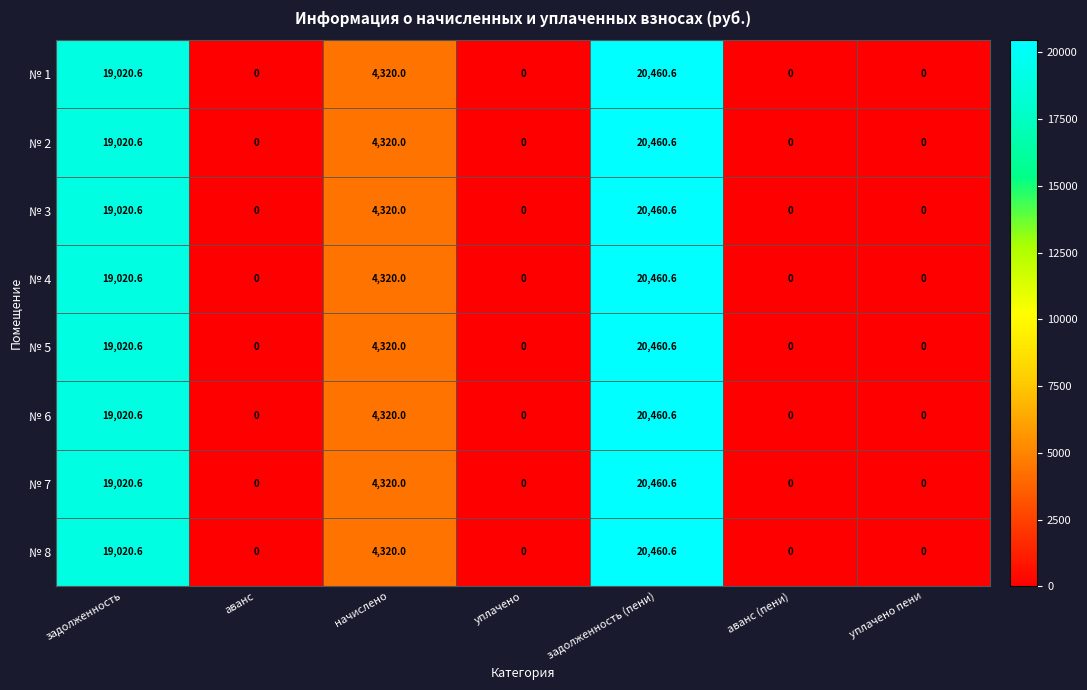

At which category is the sum across all series the highest?

задолженность (пени)